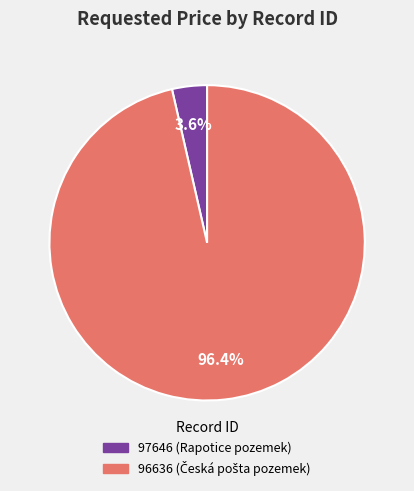

Rank the categories by value from lowest to highest.

97646, 96636